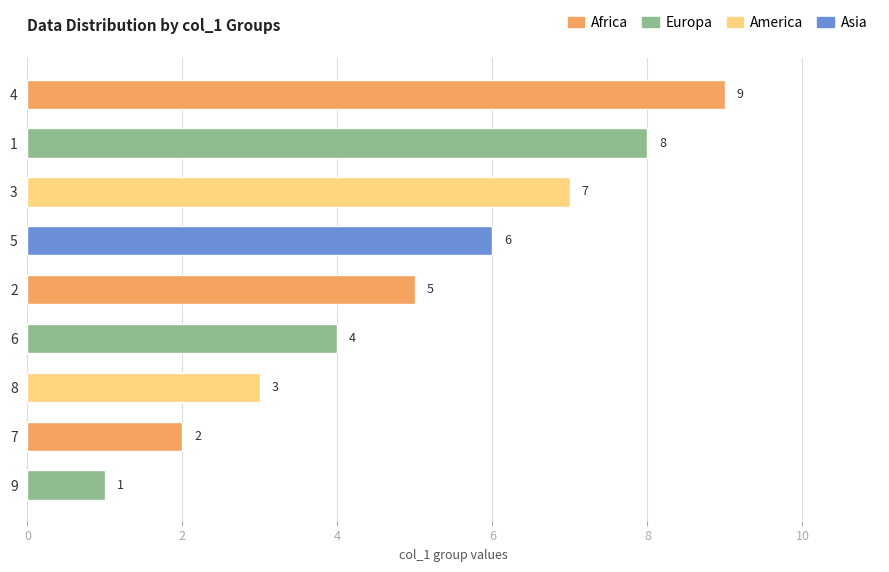

Are the bars horizontal?

Yes